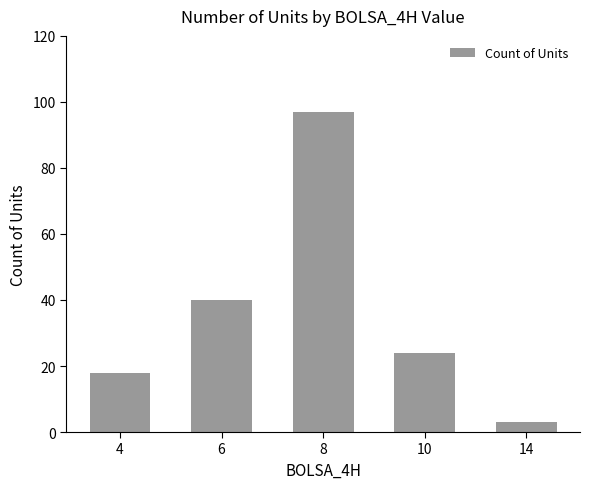

What is the difference between the maximum and second lowest values?

79